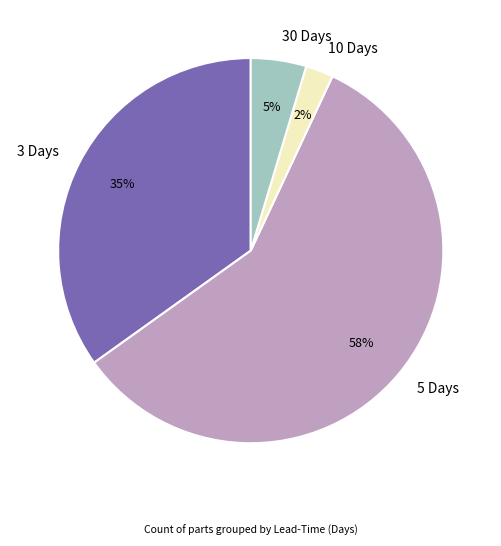

Rank the categories by value from lowest to highest.

10 Days, 30 Days, 3 Days, 5 Days